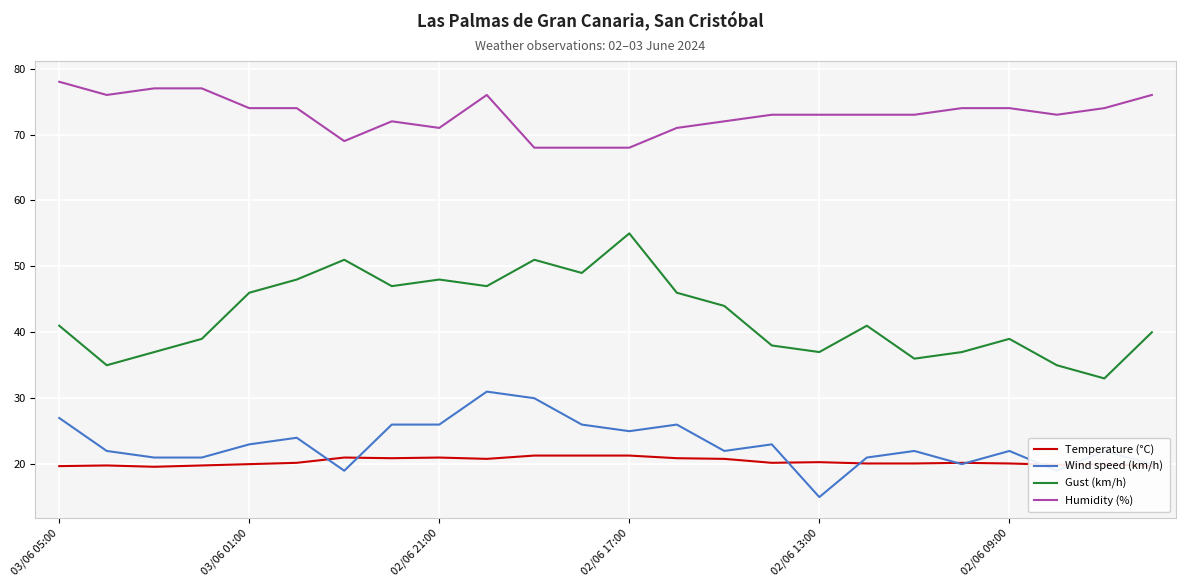

What is the difference between the maximum and minimum values in the Humidity (%) series?

10.0